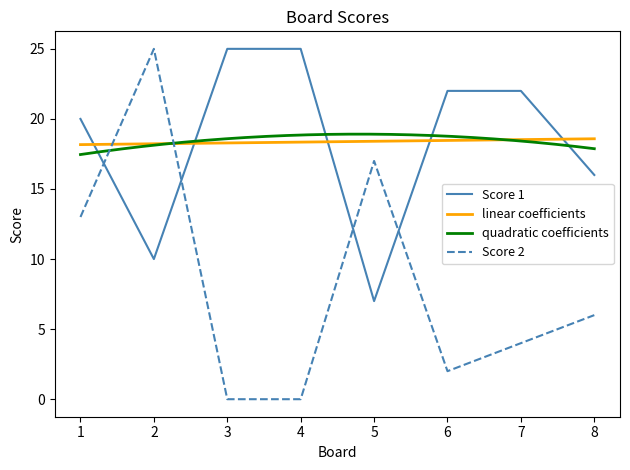

Between which two adjacent categories do Score 2 and Score 1 first intersect?

1 and 2